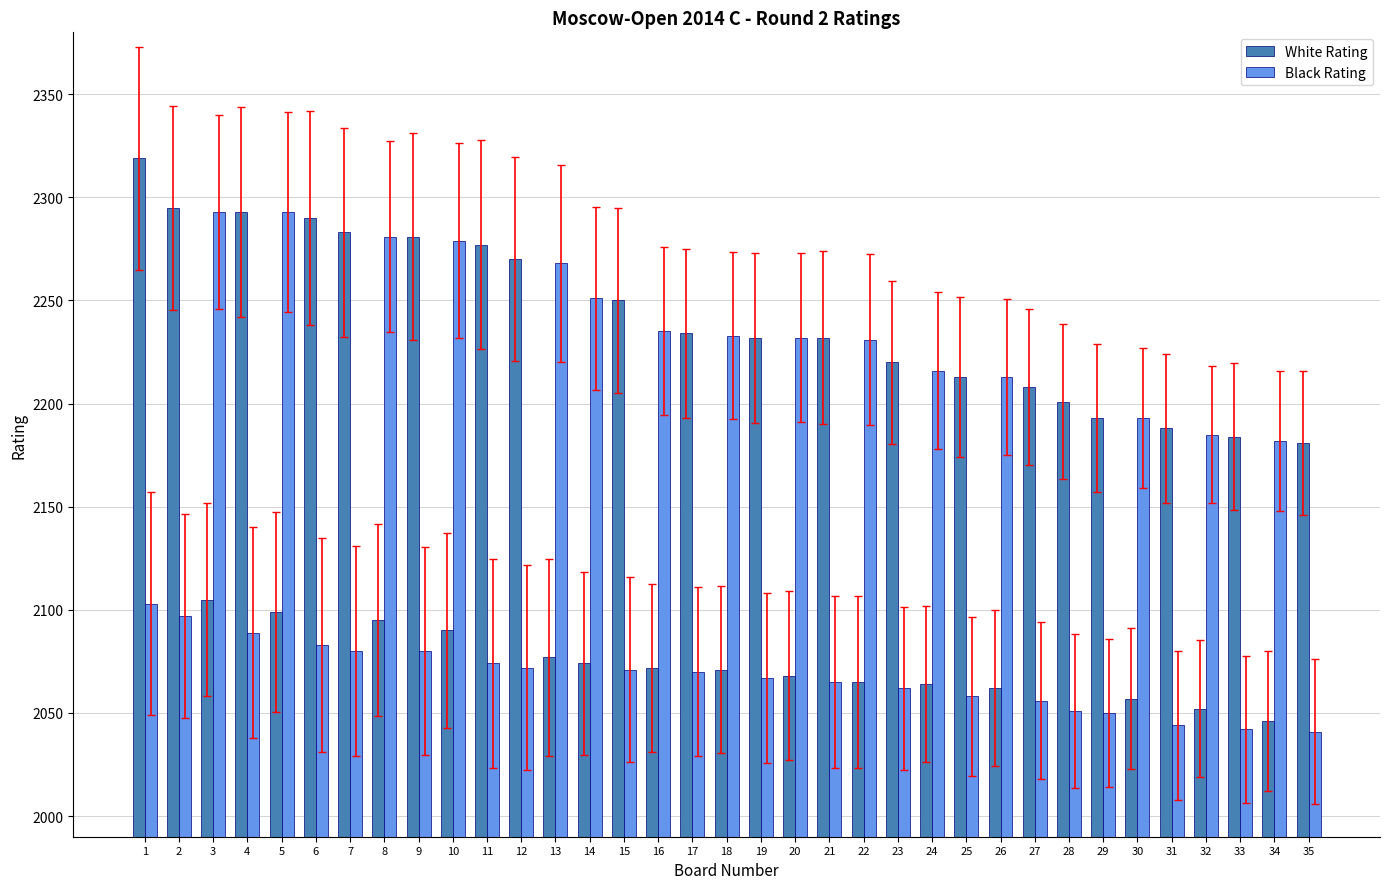

What is the sum of all White Rating values?

75941